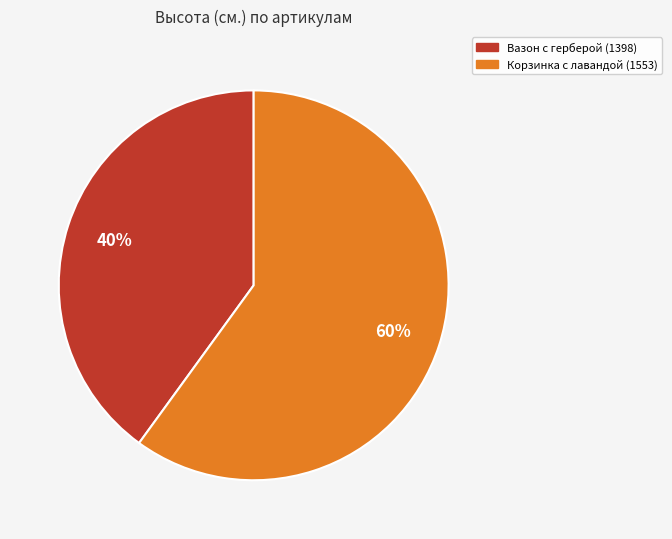

Does any single category account for the majority?

Yes